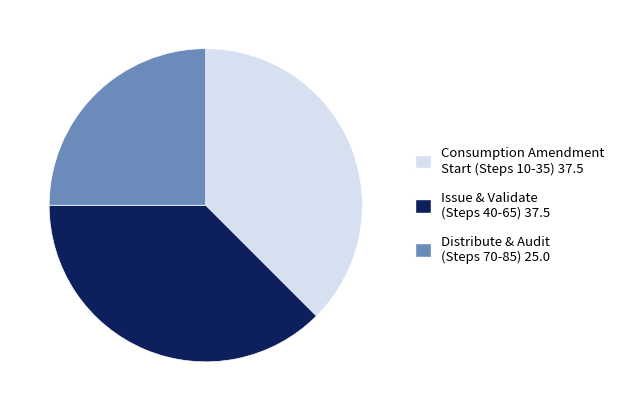

The Issue & Validate (Steps 40-65) 37.5 slice represents 43% of the pie. True or false?

False